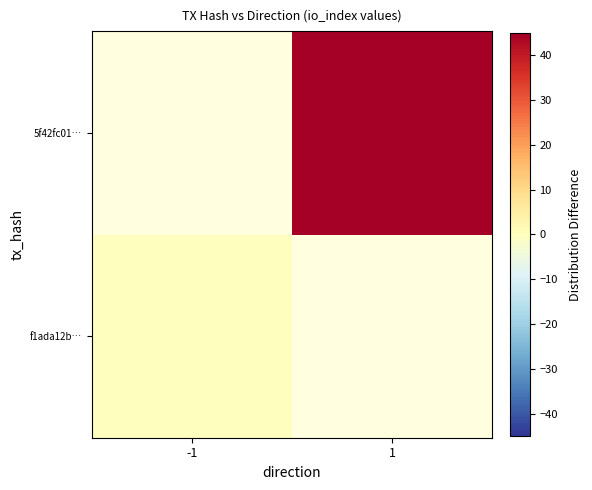

How many categories are shown in the chart?

2